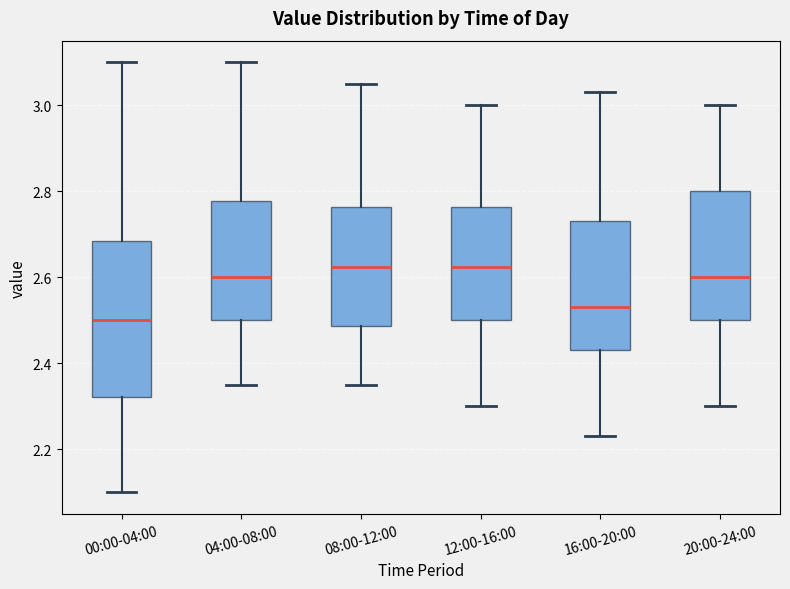

Reading left to right, read every box against the y-axis: the position of its median line, the range the box covers, and the ends of its whiskers. The values are not printed on the chart, so give them approximately, as read against the axis.

00:00-04:00: median 2.50, box 2.32 to 2.68, whiskers 2.10 to 3.10
04:00-08:00: median 2.60, box 2.50 to 2.78, whiskers 2.36 to 3.10
08:00-12:00: median 2.62, box 2.48 to 2.76, whiskers 2.36 to 3.06
12:00-16:00: median 2.62, box 2.50 to 2.76, whiskers 2.30 to 3.00
16:00-20:00: median 2.54, box 2.44 to 2.74, whiskers 2.24 to 3.04
20:00-24:00: median 2.60, box 2.50 to 2.80, whiskers 2.30 to 3.00